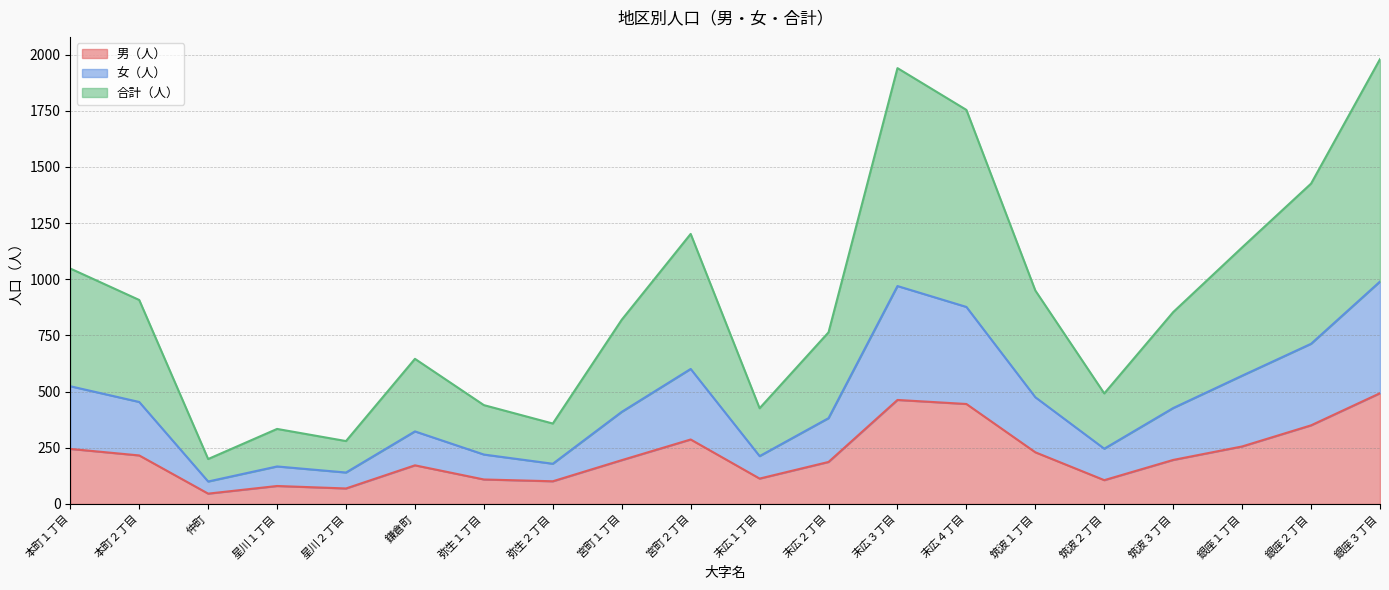

True or false: 合計（人） has a value of 1940 at 末広３丁目.

True